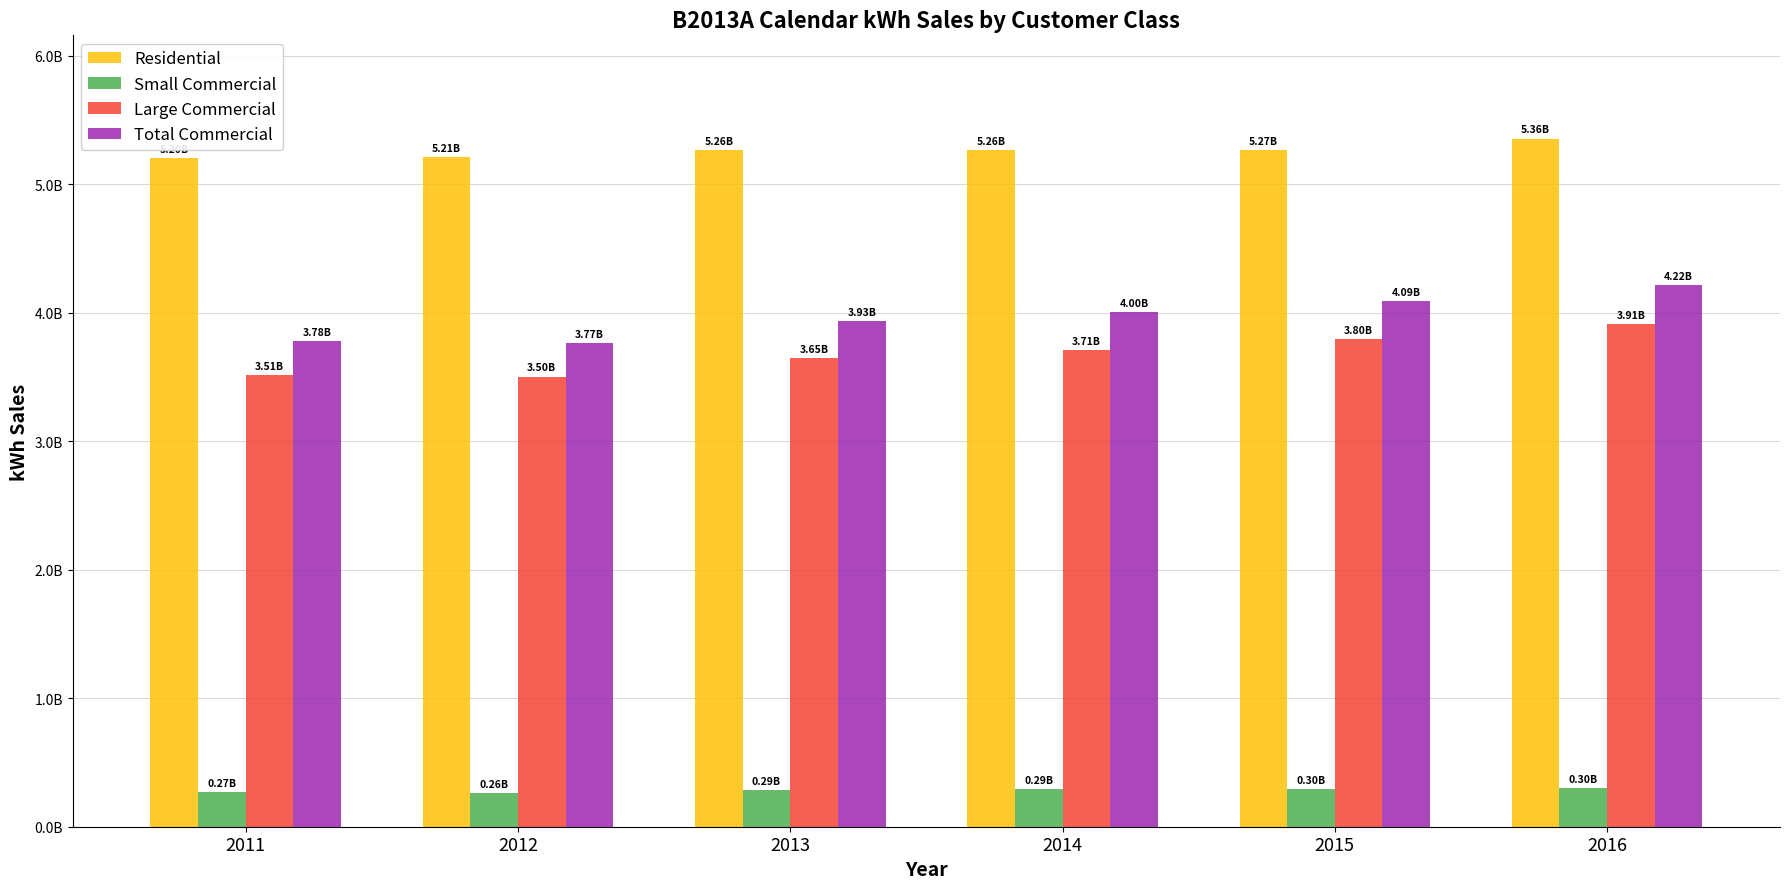

What are all the series names shown in the legend?

Residential, Small Commercial, Large Commercial, Total Commercial